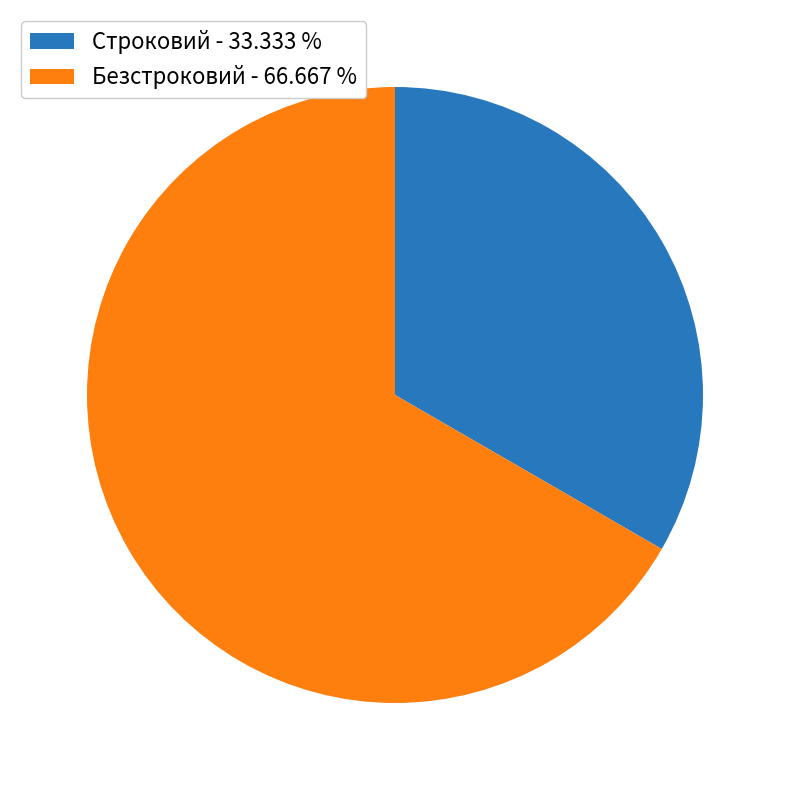

Is Строковий - 33.333 % the majority of the pie?

No